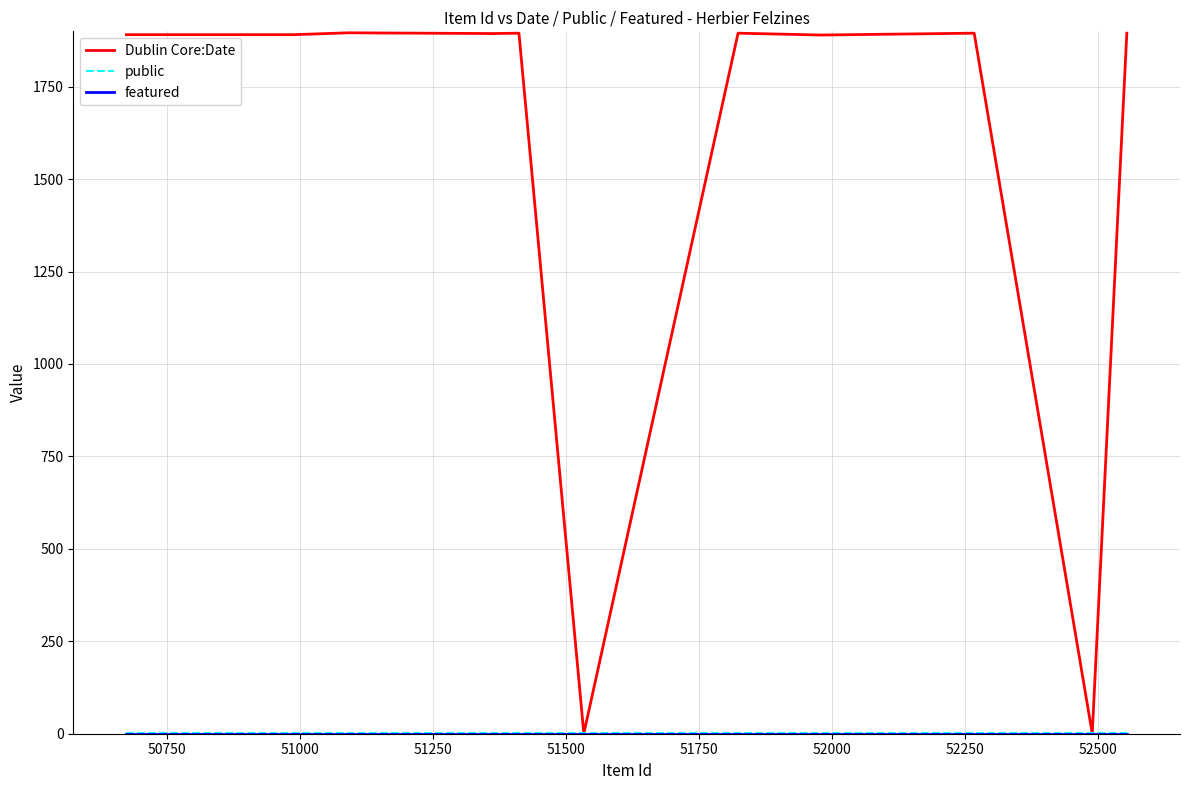

Reading right to left, transcribe all the data shown in this chart.

Dublin Core:Date: 1895	0	1895	1890	1895	0	1895	1895	1894	1896	1891	1891
public: 1	1	1	1	1	1	1	1	1	1	1	1
featured: 0	0	0	0	0	0	0	0	0	0	0	0